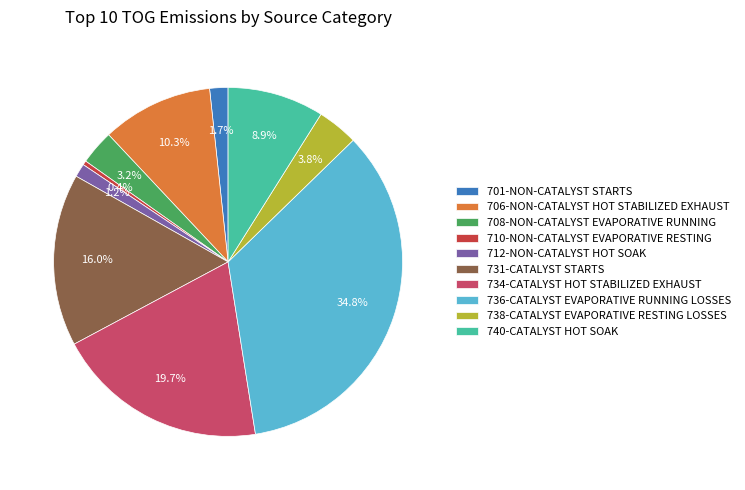

Do 710-NON-CATALYST EVAPORATIVE RESTING and 701-NON-CATALYST STARTS together represent more than half of the pie?

No